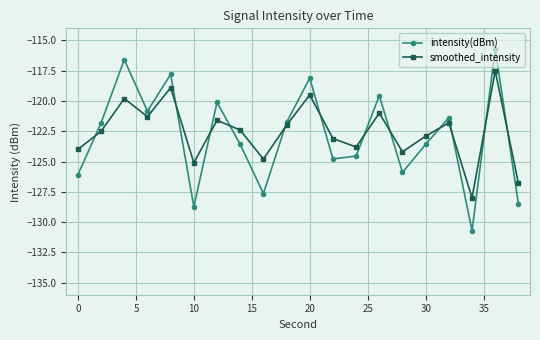

What is the minimum value shown in the chart?

-130.7